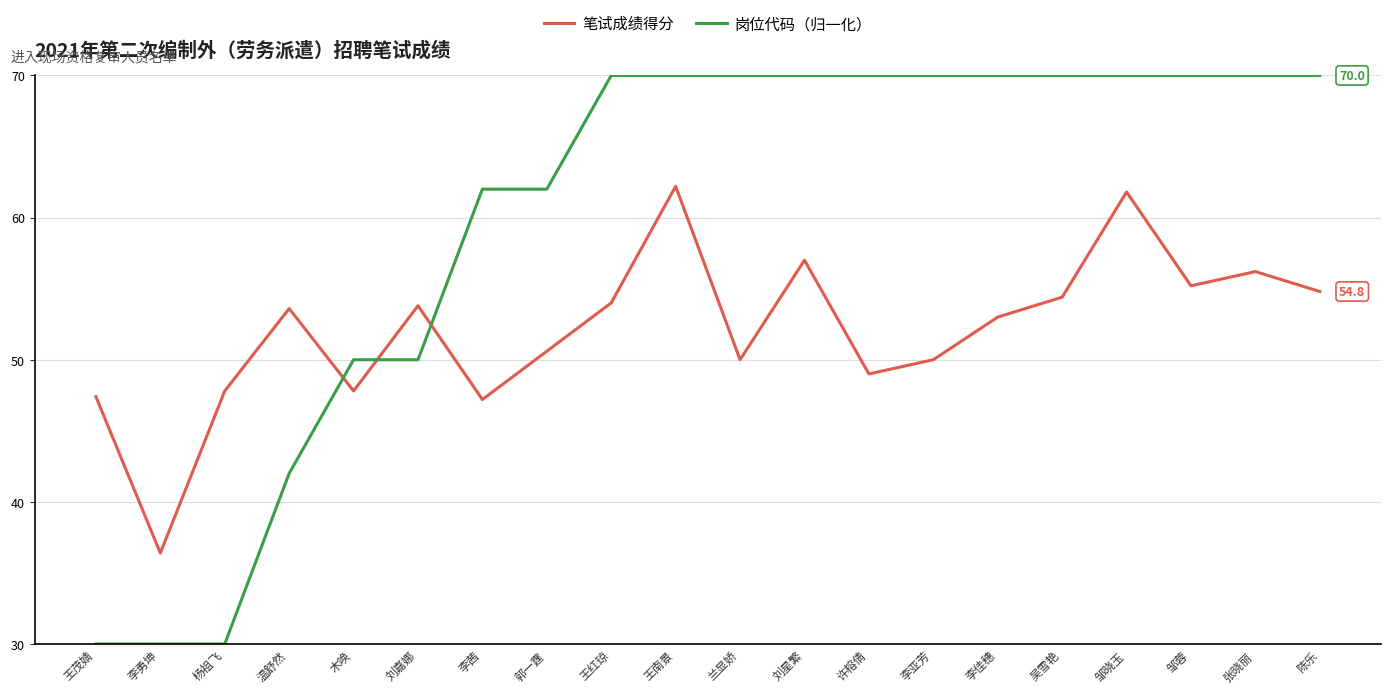

Between 刘嘉娜 and 吴雪艳, which series saw the biggest shift?

岗位代码（归一化）